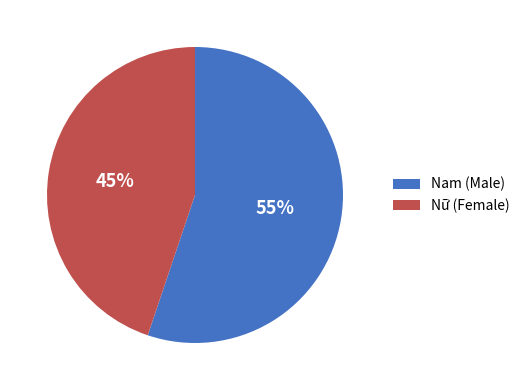

Count the number of slices in the pie.

2